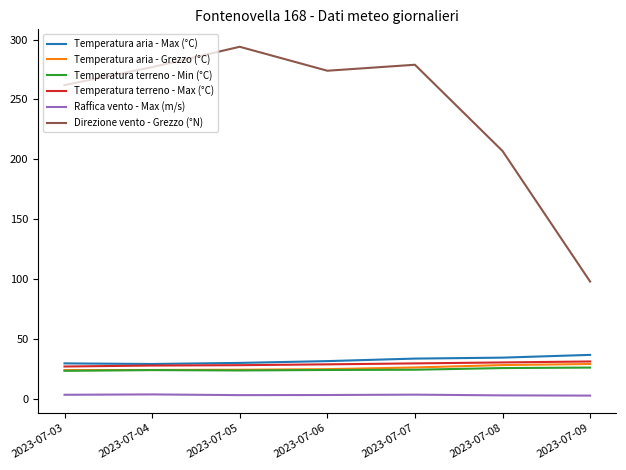

What is the maximum value for Temperatura terreno - Min (°C)?

26.2